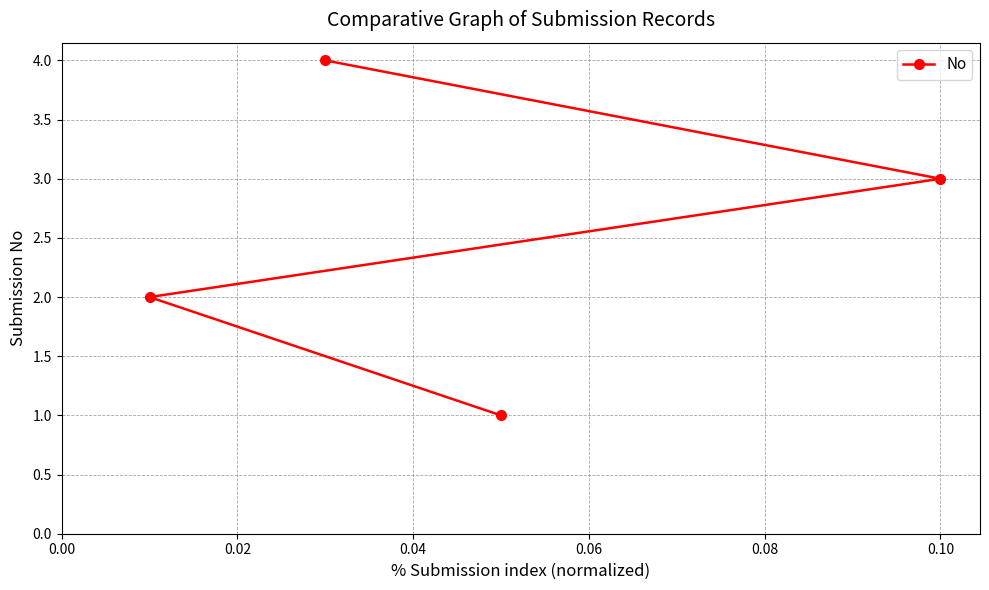

Reading right to left, extract all data points from this chart.

3	1	4	2